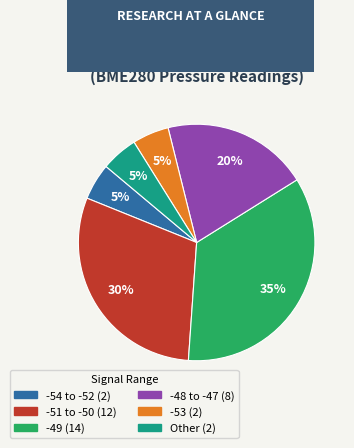

To the nearest percent, what is the difference between the largest and smallest slice percentages?

30%